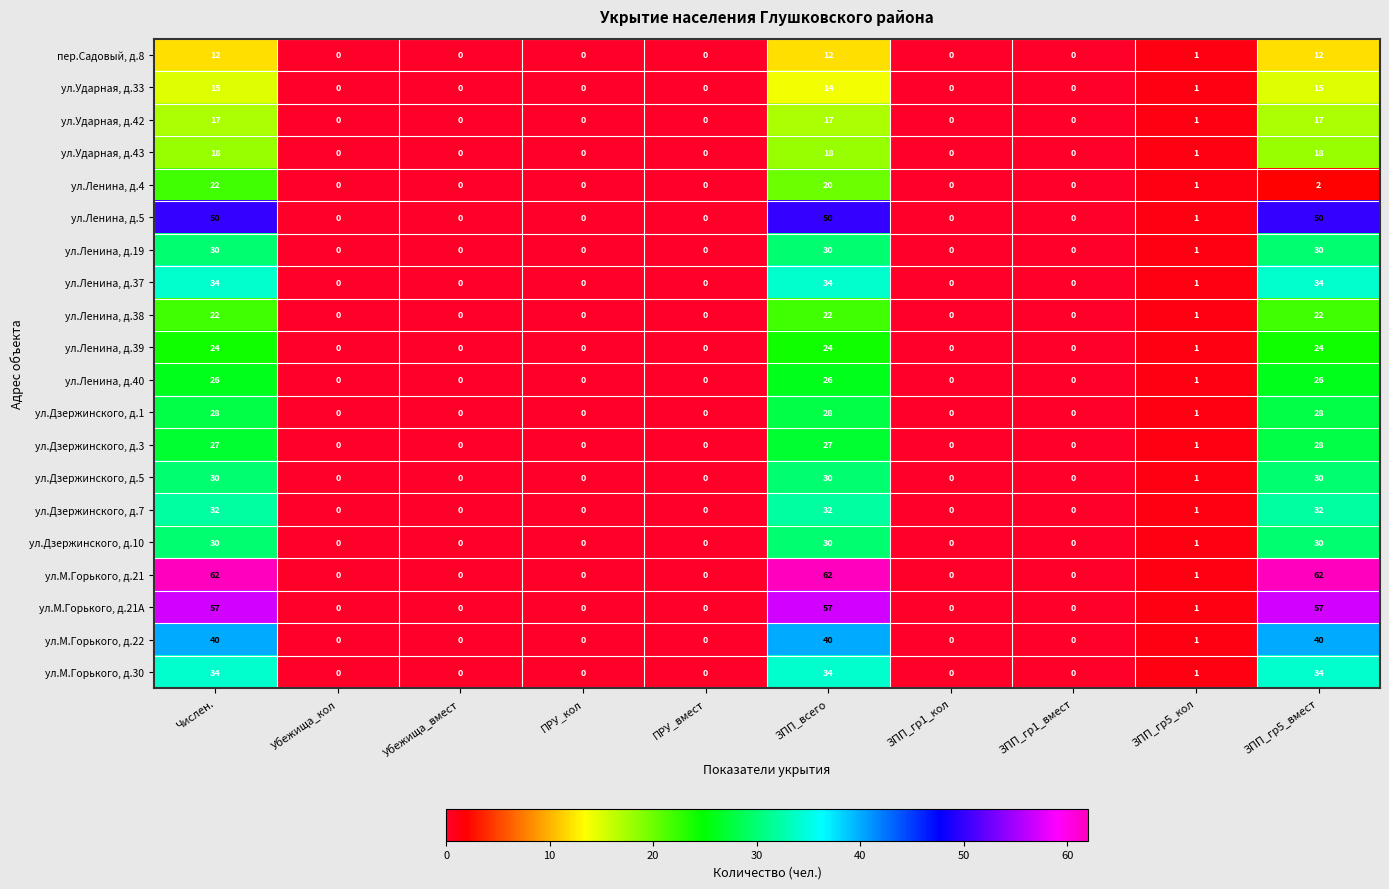

What is the highest value of the ул.Ударная, д.42 series?

17